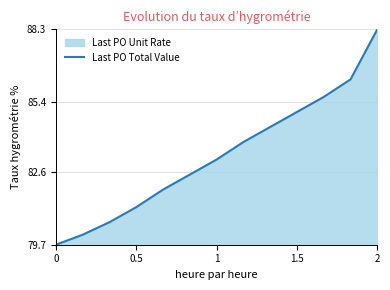

What is the smallest value displayed?

79.7